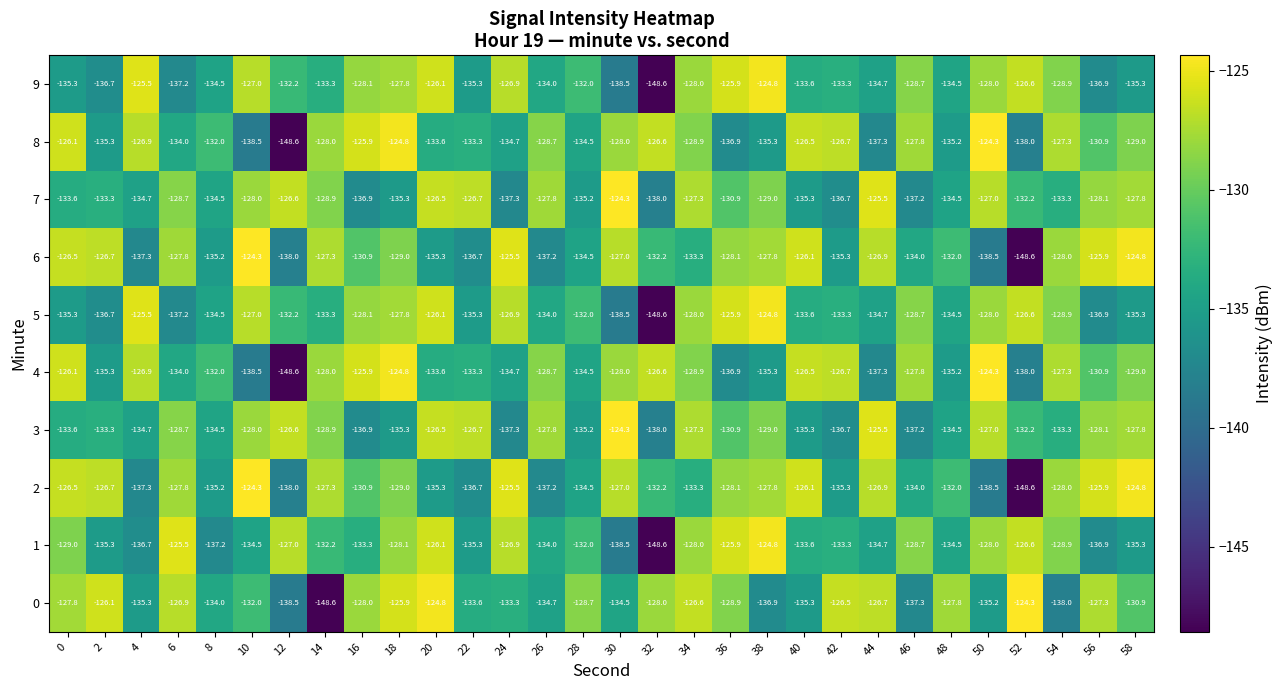

At which category is the sum across all series the highest?

18